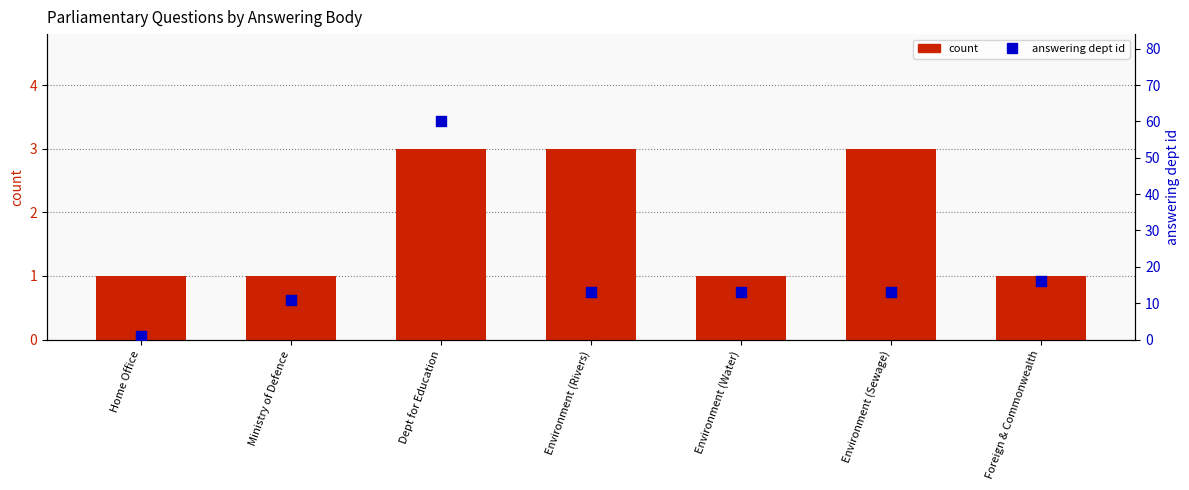

Which series contains the lowest Y value?

count